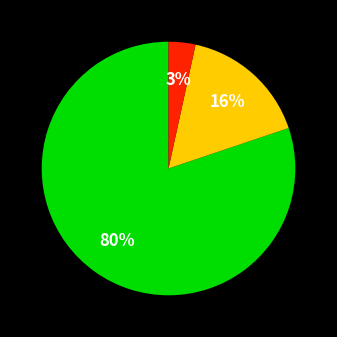

How many segments does this pie chart have?

3